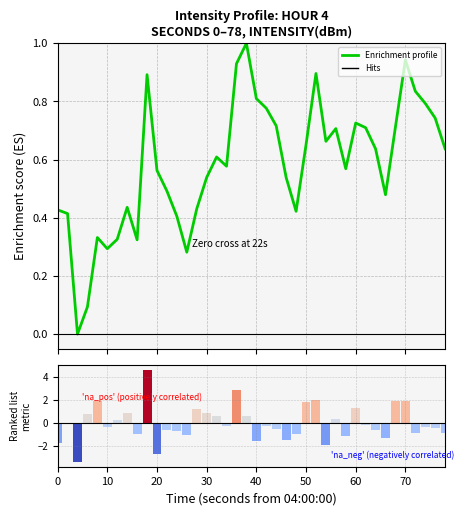

How many data points are above 0?

39